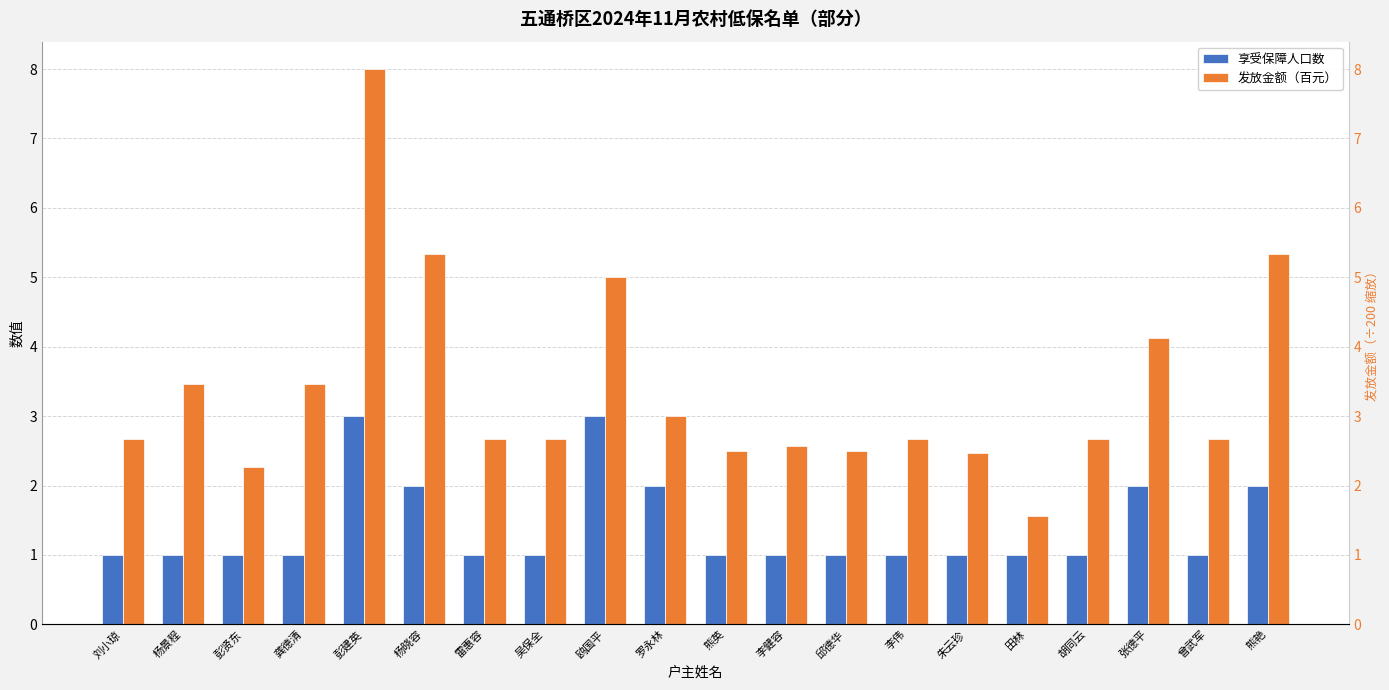

What is the sum of all 享受保障人口数 values?

28.0